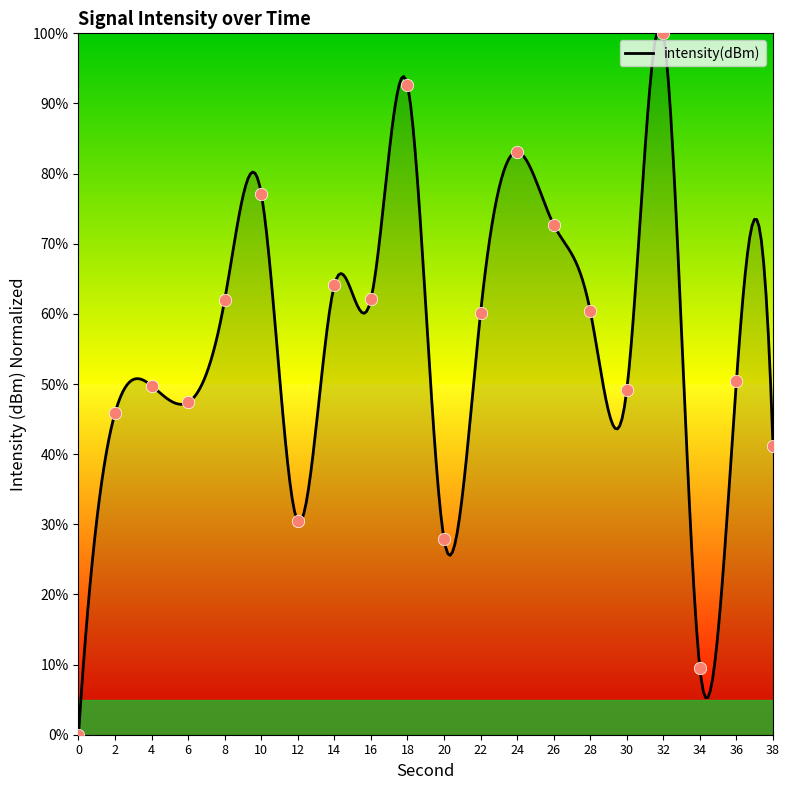

What is the ratio of the value at 30 to the value at 10?

0.6